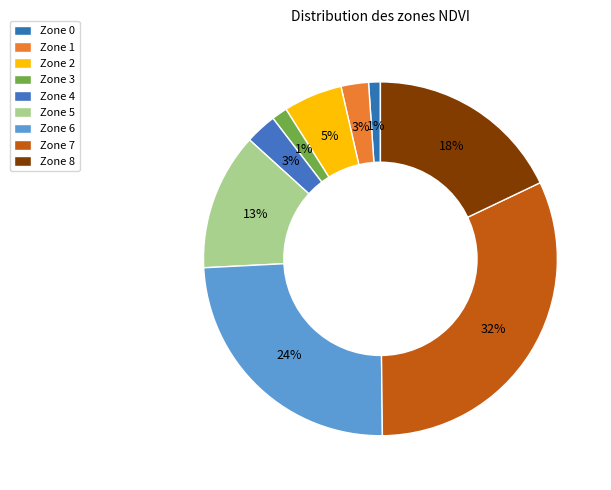

To the nearest percent, what is the difference between the largest and smallest slice percentages?

31%